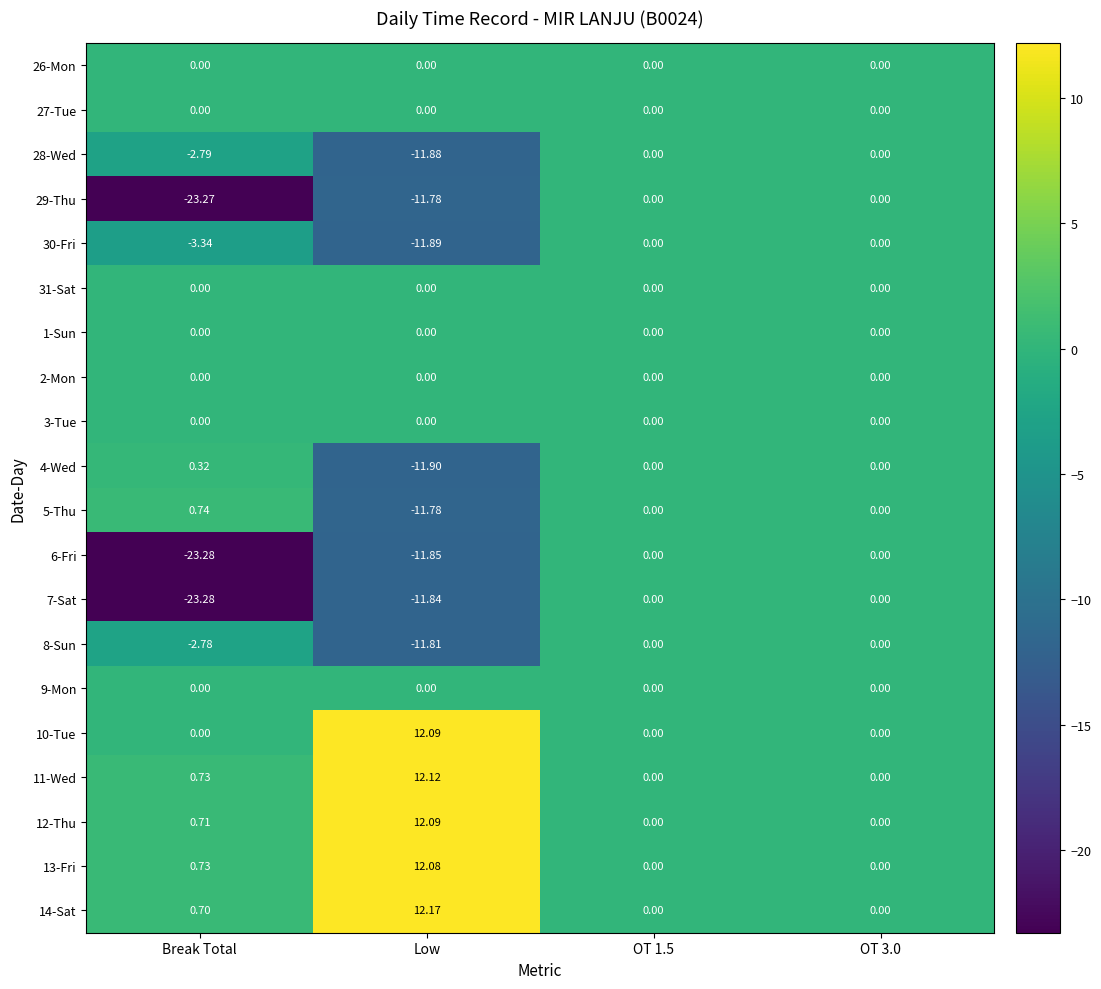

Count the number of categories in the chart.

4